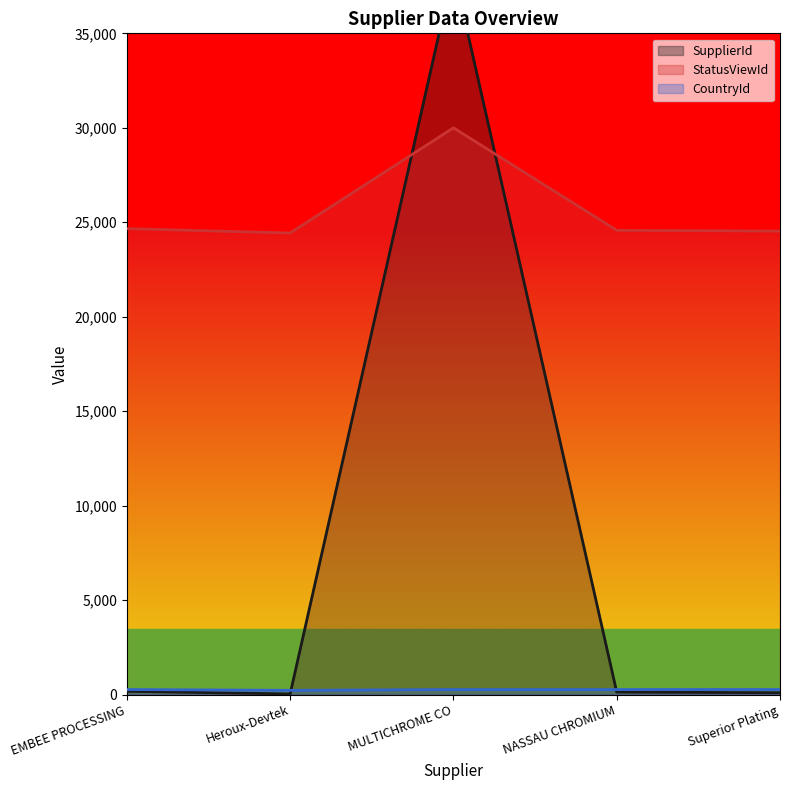

What is the maximum value shown in the chart?

38358